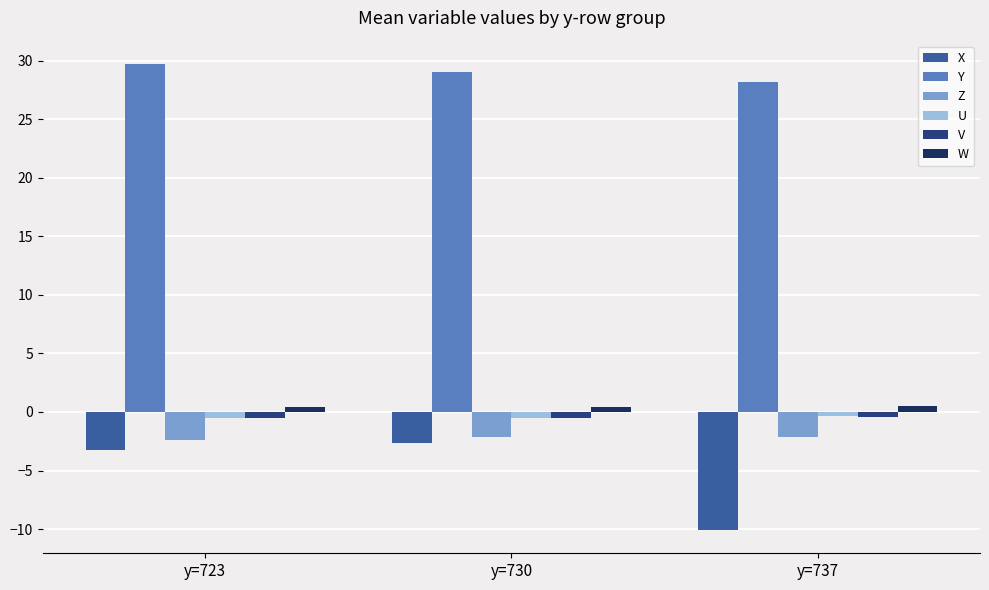

Is it true that V equals -0.4 at y=737?

True